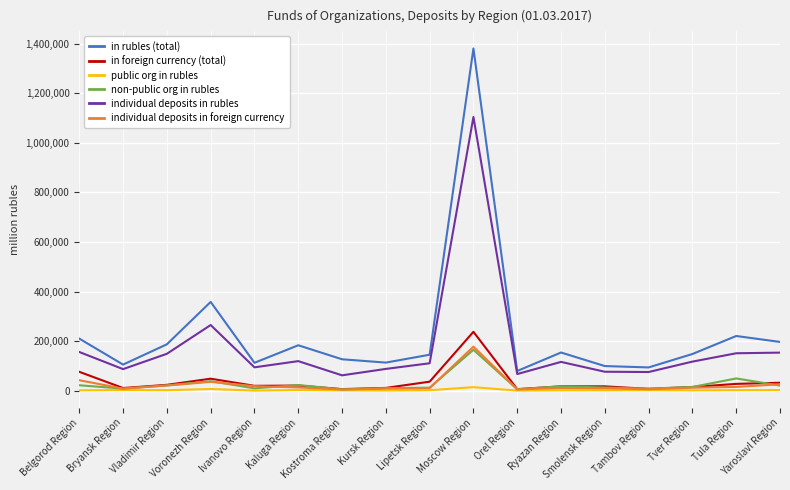

True or false: in rubles (total) and public org in rubles cross at least once.

False